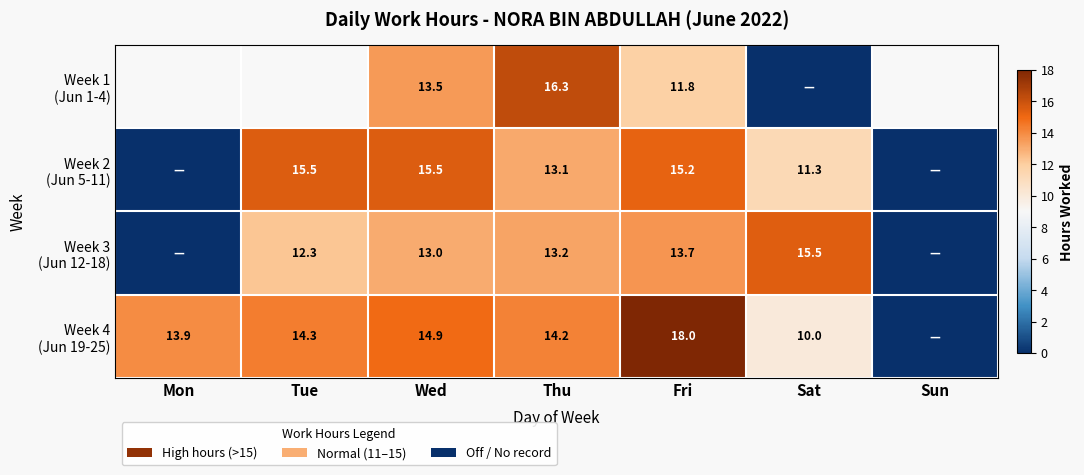

At Sat, list the series in order from smallest to largest.

Week 1 (Jun 1-4), Week 4 (Jun 19-25), Week 2 (Jun 5-11), Week 3 (Jun 12-18)